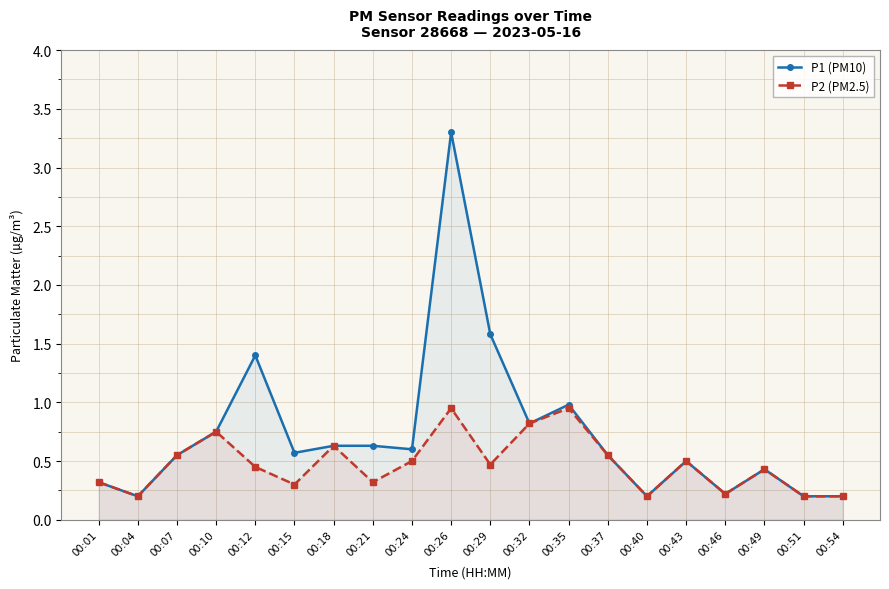

How many lines are shown in the chart?

2